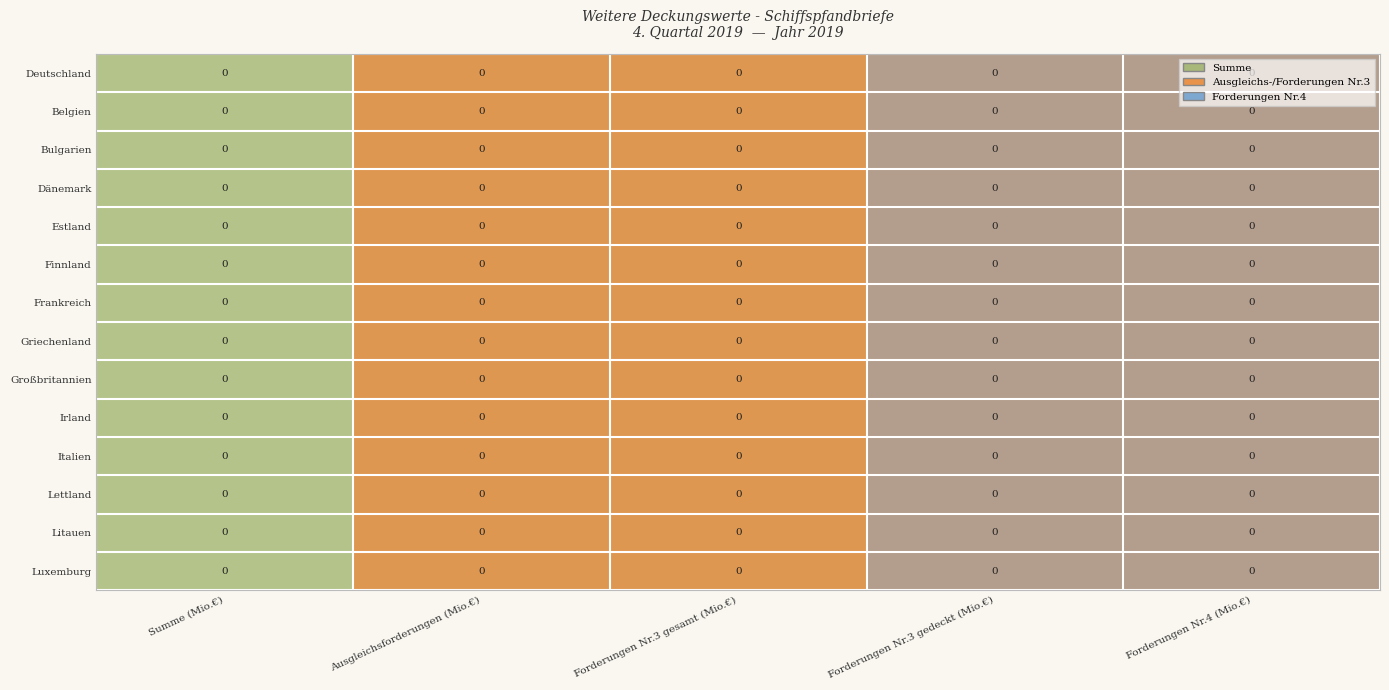

How many distinct data groups are displayed?

14